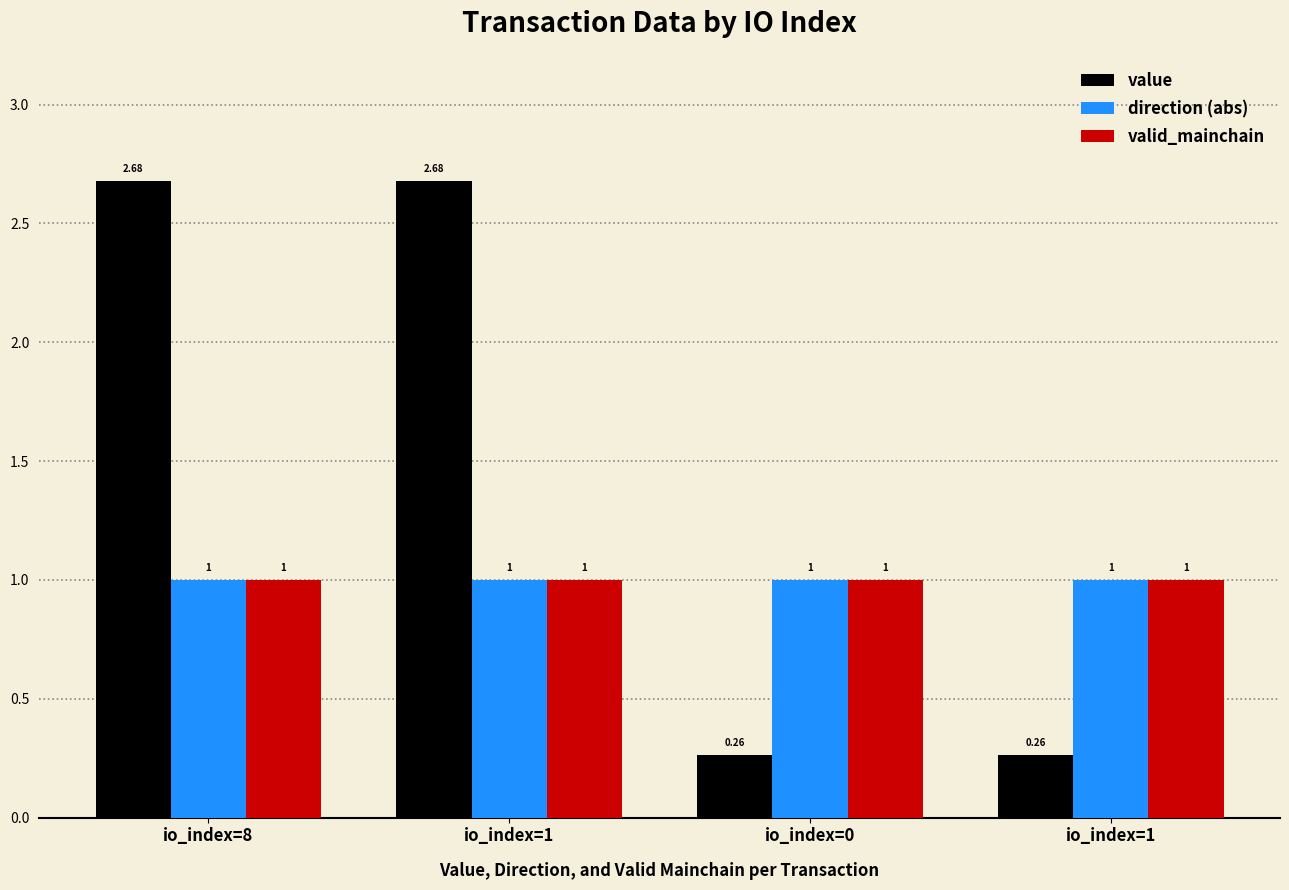

What are all the series names shown in the legend?

value, direction (abs), valid_mainchain